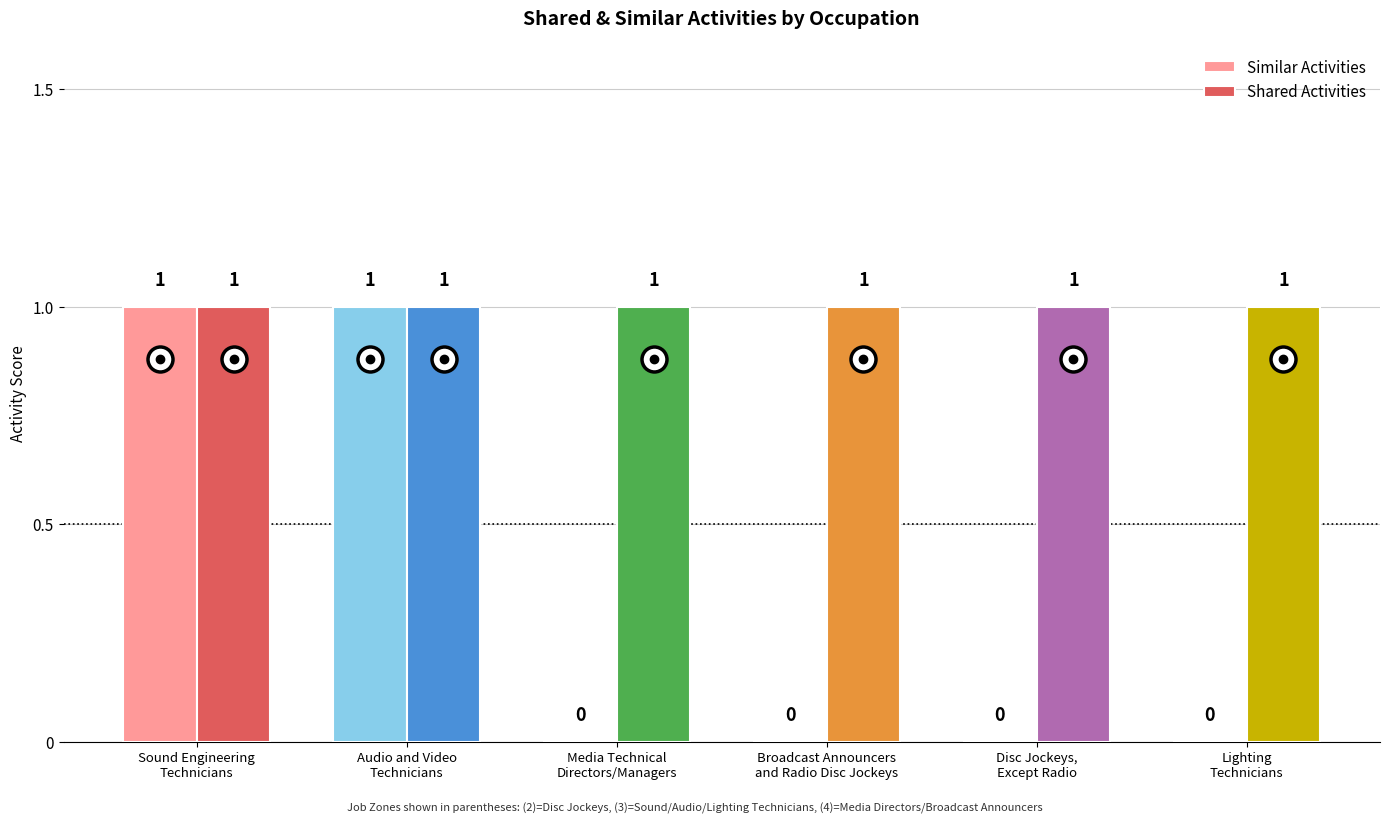

Reading left to right, extract all data points from this chart.

Similar Activities: Sound Engineering
Technicians=1	Audio and Video
Technicians=1	Media Technical
Directors/Managers=0	Broadcast Announcers
and Radio Disc Jockeys=0	Disc Jockeys,
Except Radio=0	Lighting
Technicians=0
Shared Activities: Sound Engineering
Technicians=1	Audio and Video
Technicians=1	Media Technical
Directors/Managers=1	Broadcast Announcers
and Radio Disc Jockeys=1	Disc Jockeys,
Except Radio=1	Lighting
Technicians=1